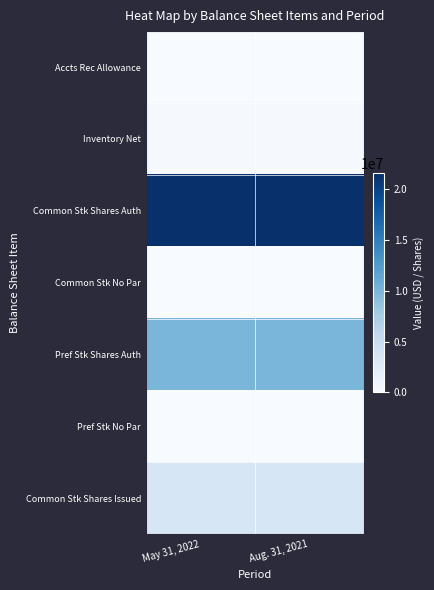

Which has a higher value, May 31, 2022 or Aug. 31, 2021?

May 31, 2022